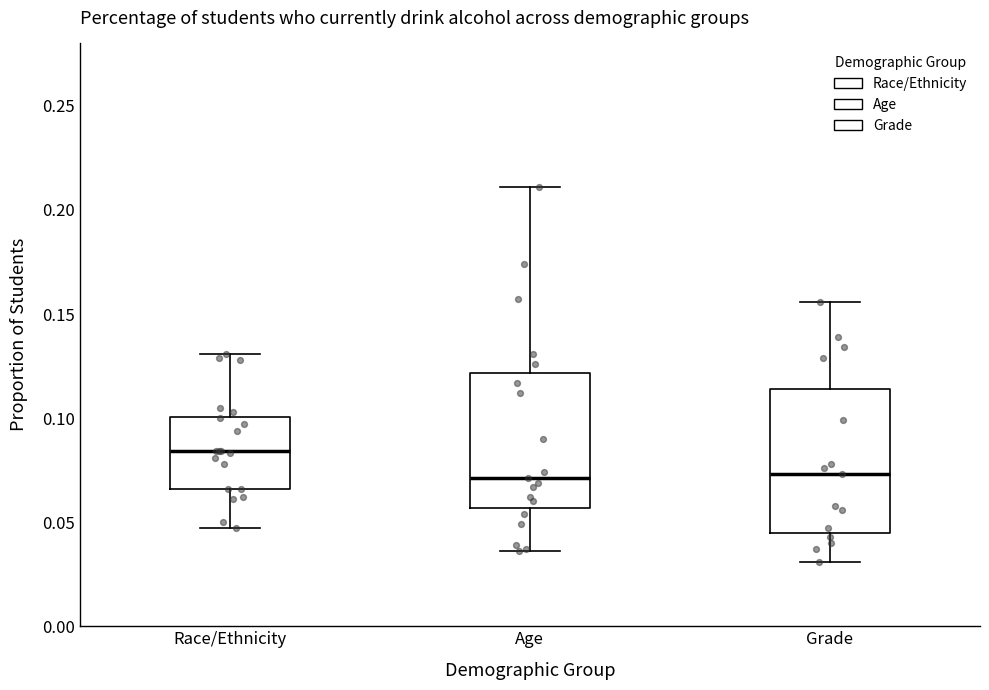

Which box has the highest median line?

Race/Ethnicity